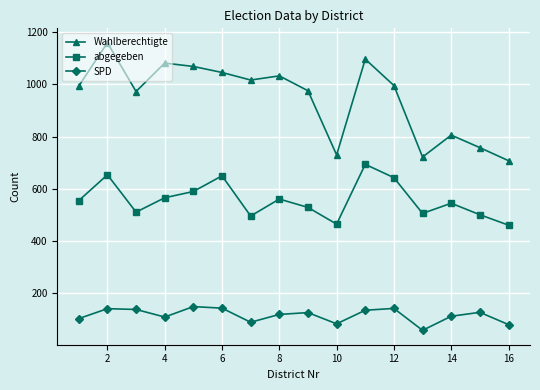

How many data points in Wahlberechtigte are less than 996?

8